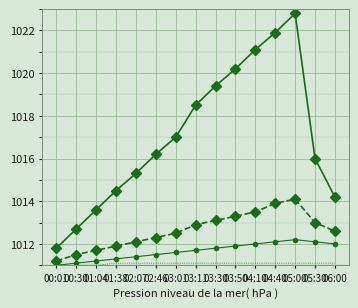

What is the difference between the highest and lowest values at 04:40?

10.8